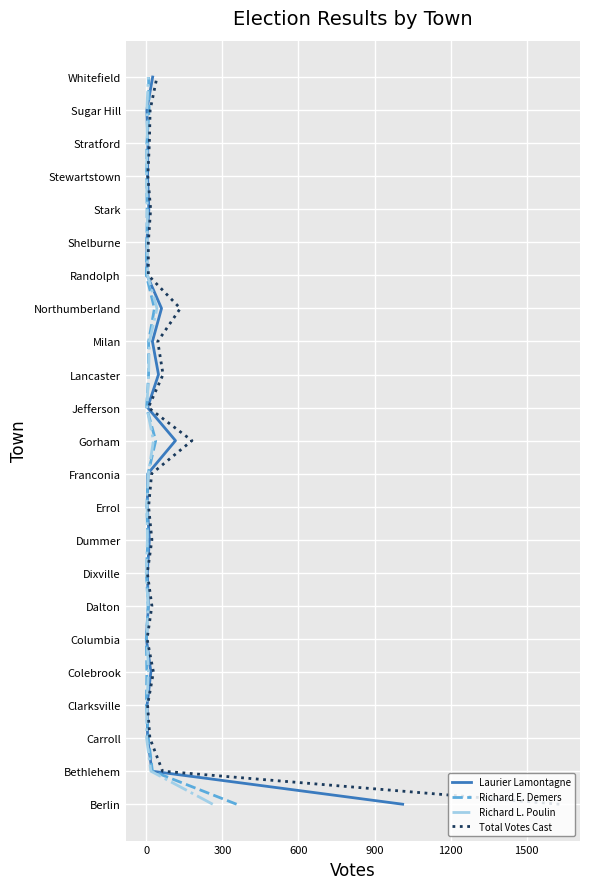

Is it true that Richard E. Demers equals 7 at 14?

False